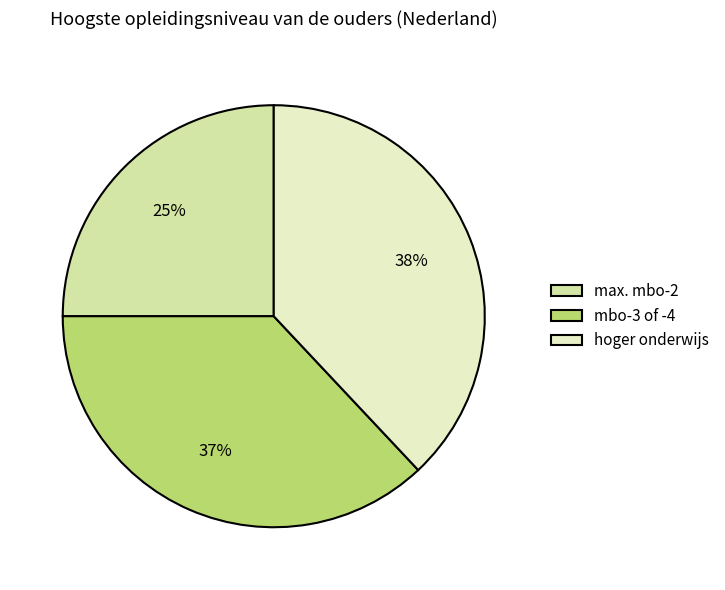

Do max. mbo-2 and hoger onderwijs together represent more than half of the pie?

Yes